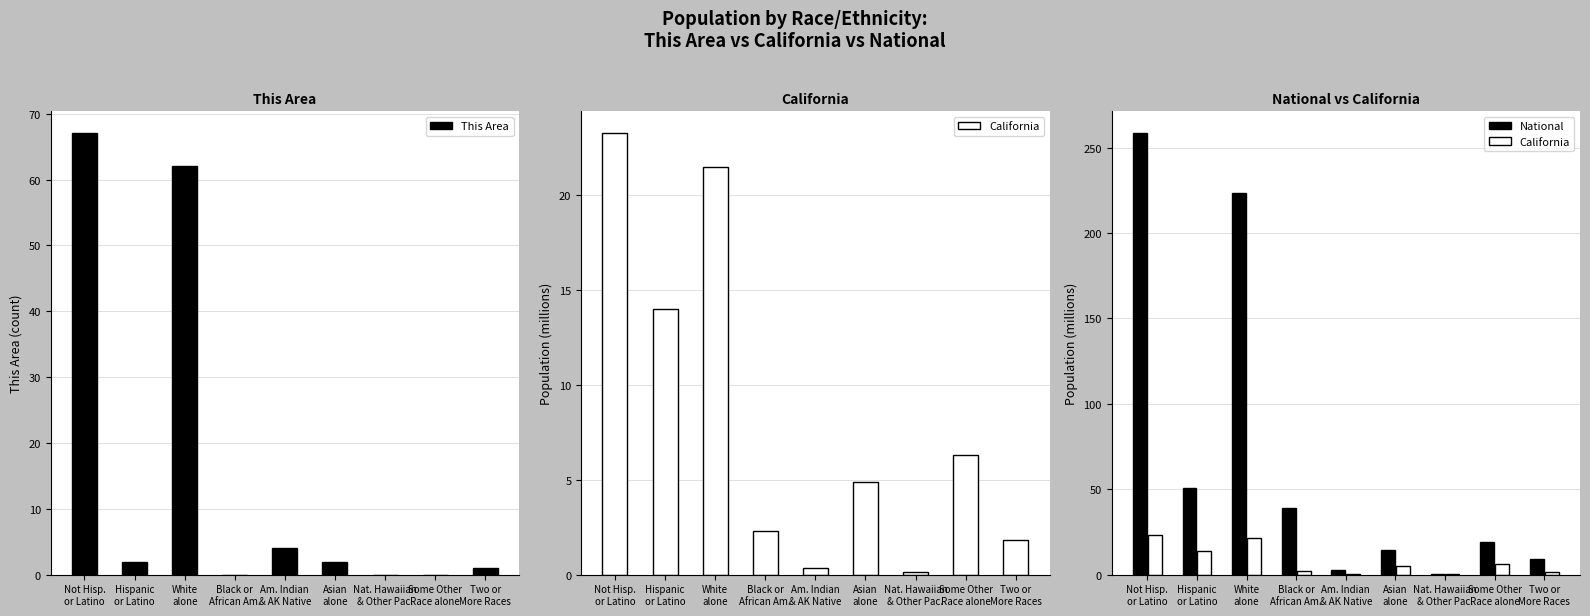

What is the average value of the This Area series?

15